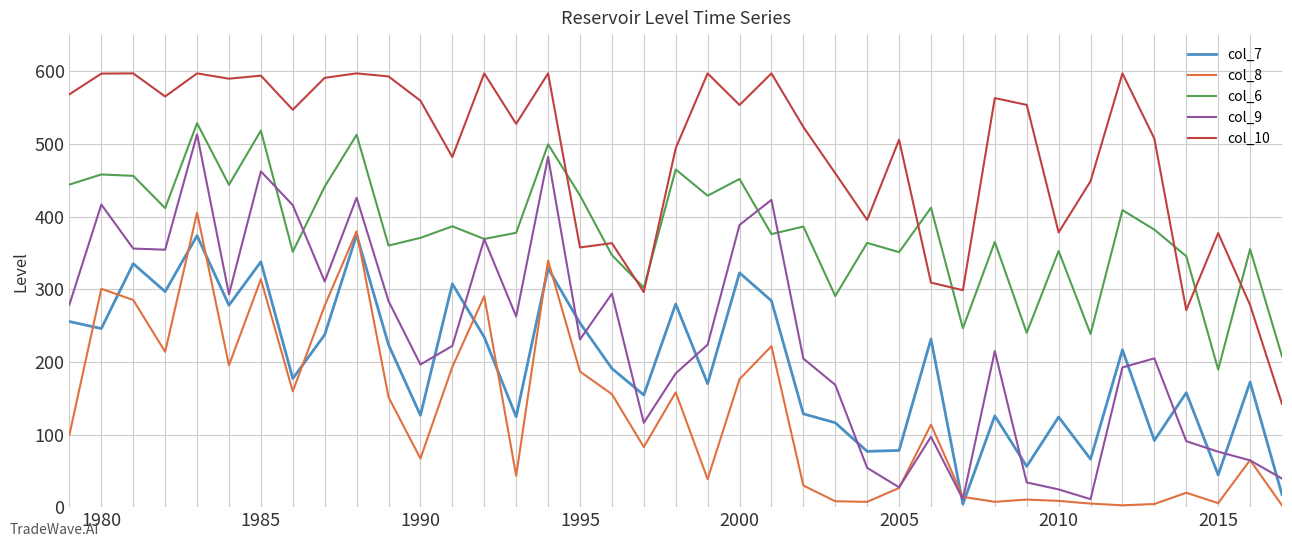

What is the maximum value for col_8?

405.5